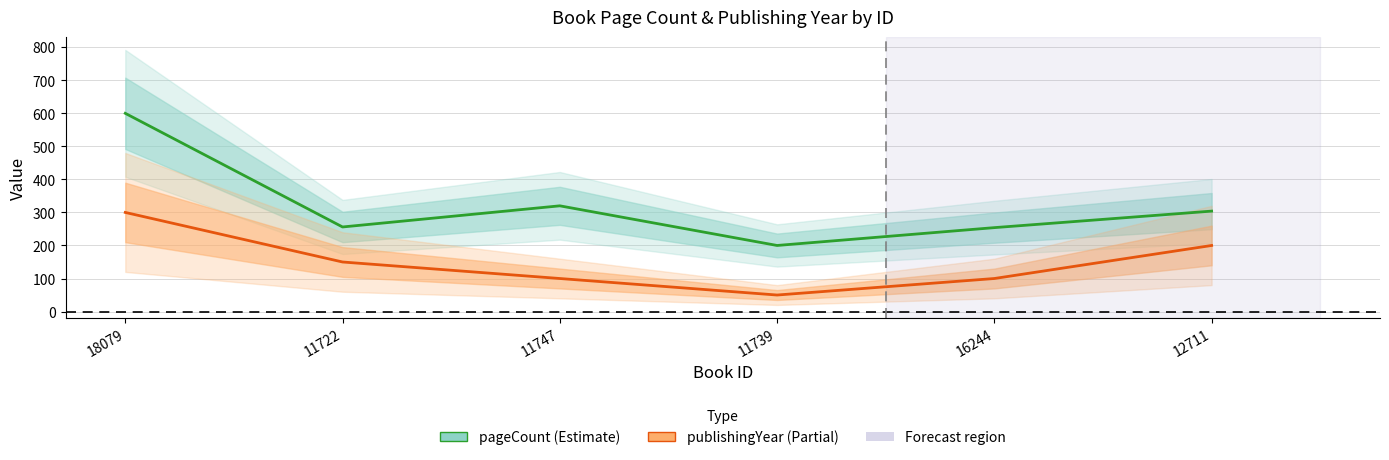

What is the value of the pageCount point at the 6th from the left?

304